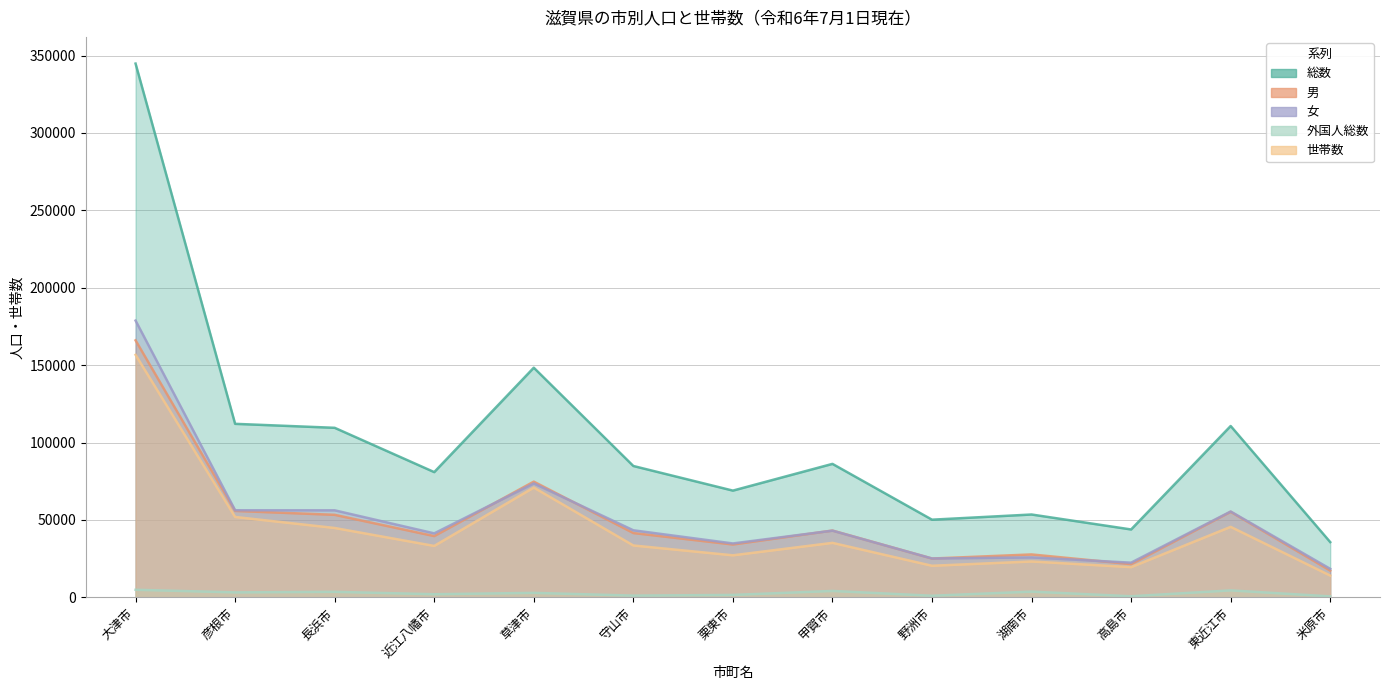

What is the difference between the second highest and second lowest values in the 男 series?

53296